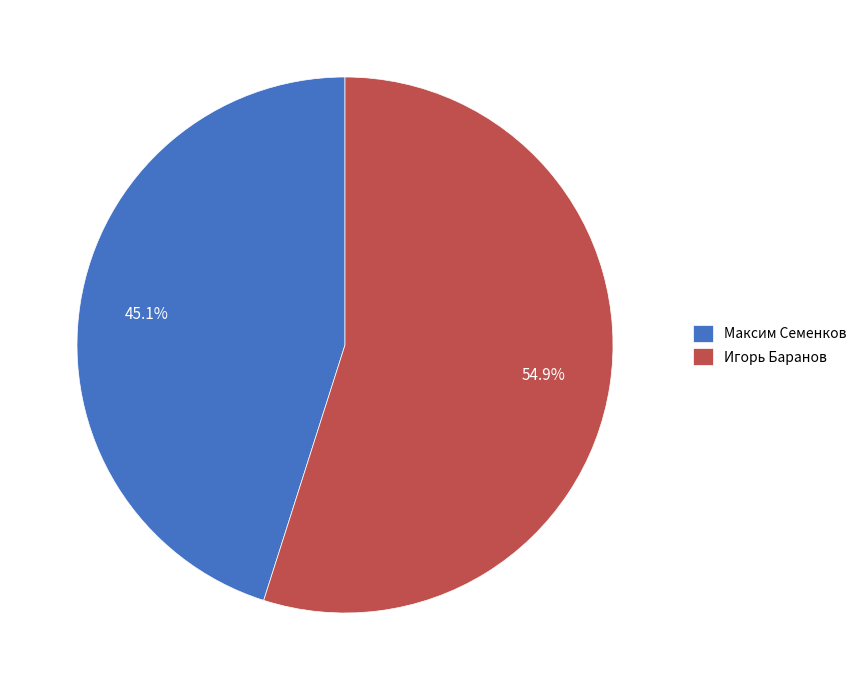

Which slice is the largest?

Игорь Баранов